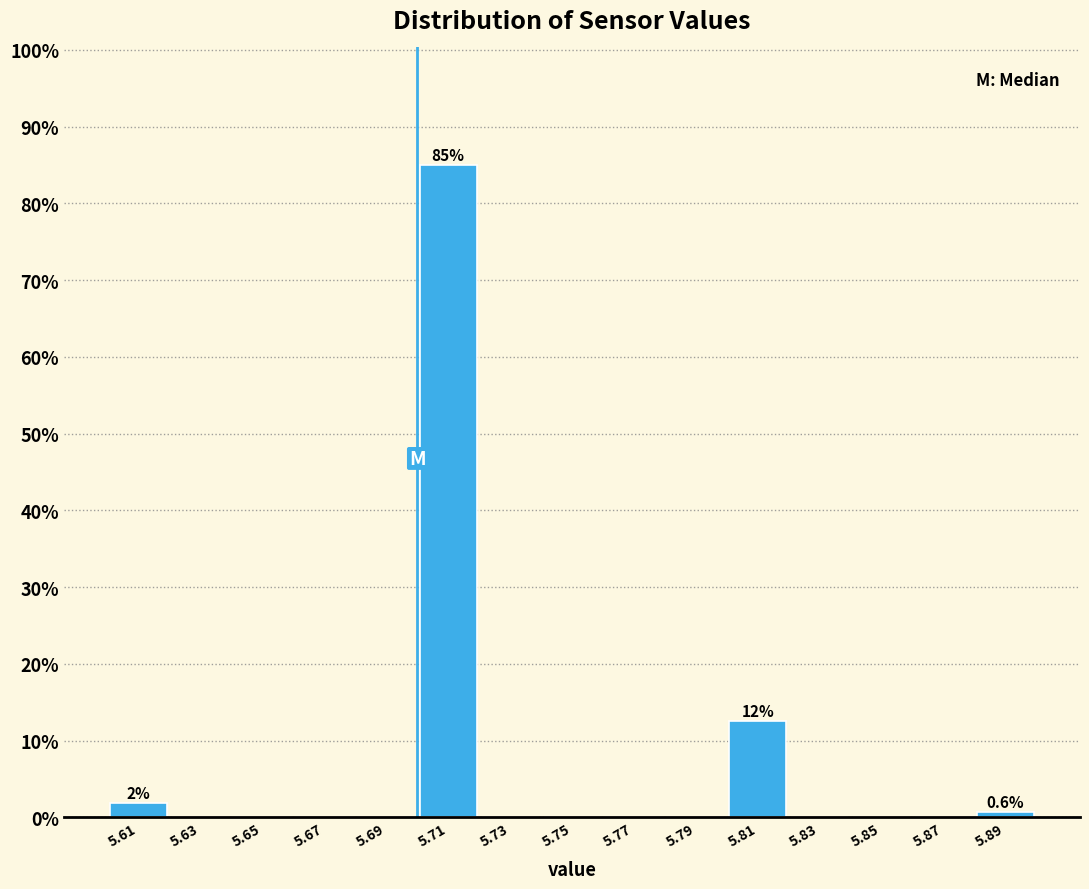

Which range on the x-axis has the tallest bar?

5.70 to 5.72